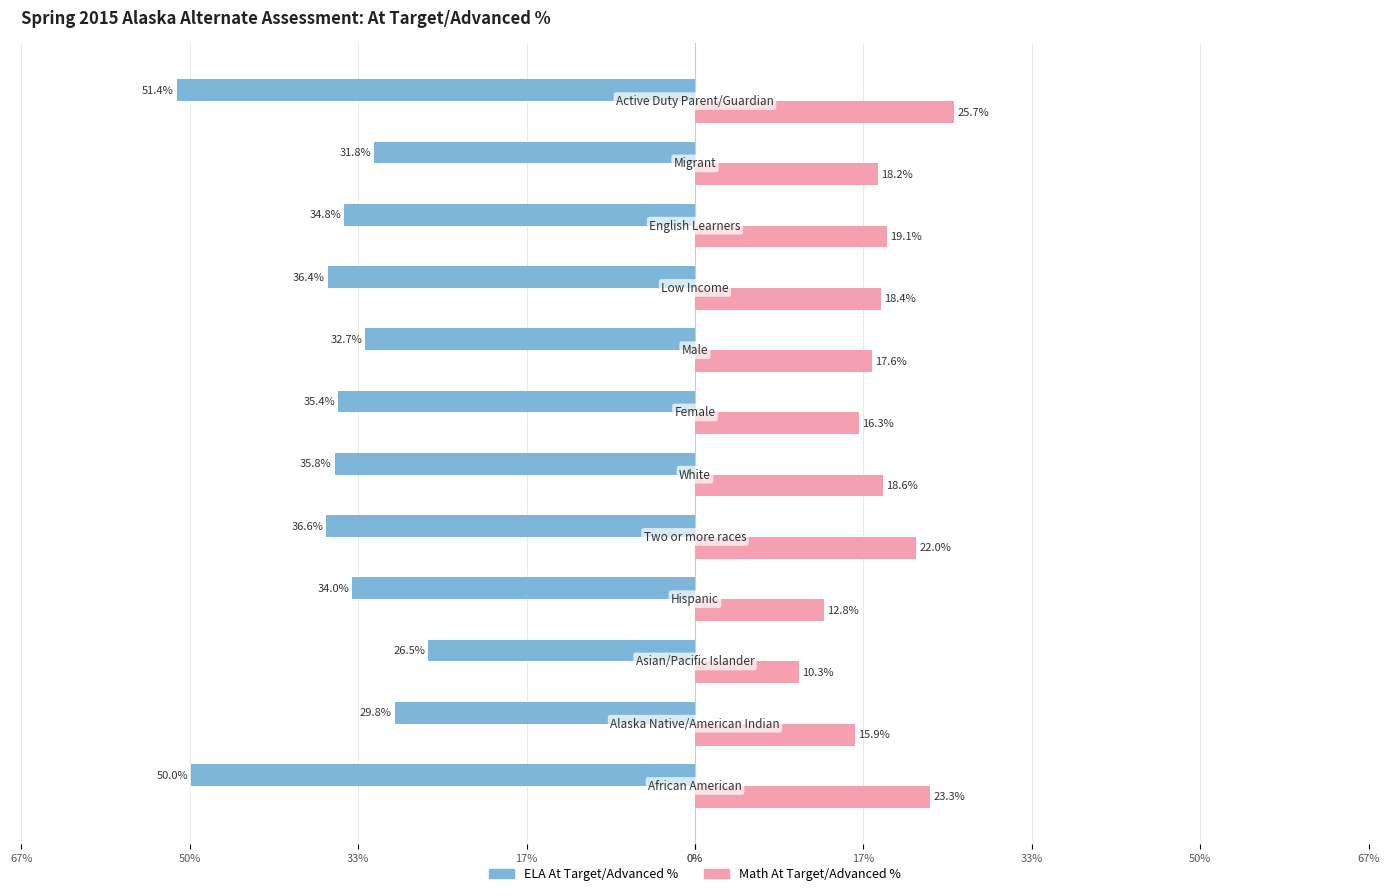

What are all the series names shown in the legend?

ELA At Target/Advanced %, Math At Target/Advanced %